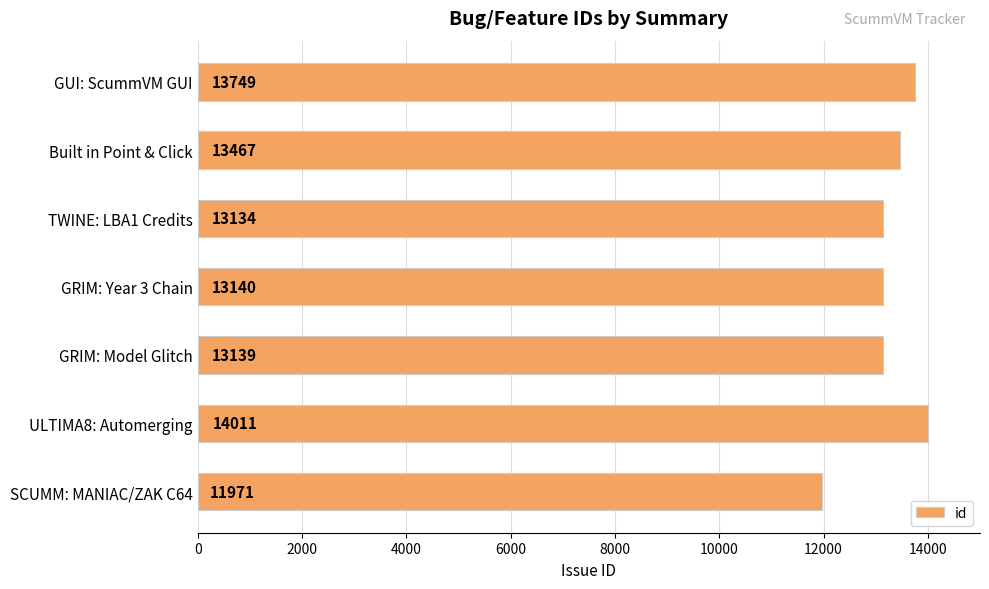

Reading top to bottom, what are all the values shown in this chart?

13749	13467	13134	13140	13139	14011	11971